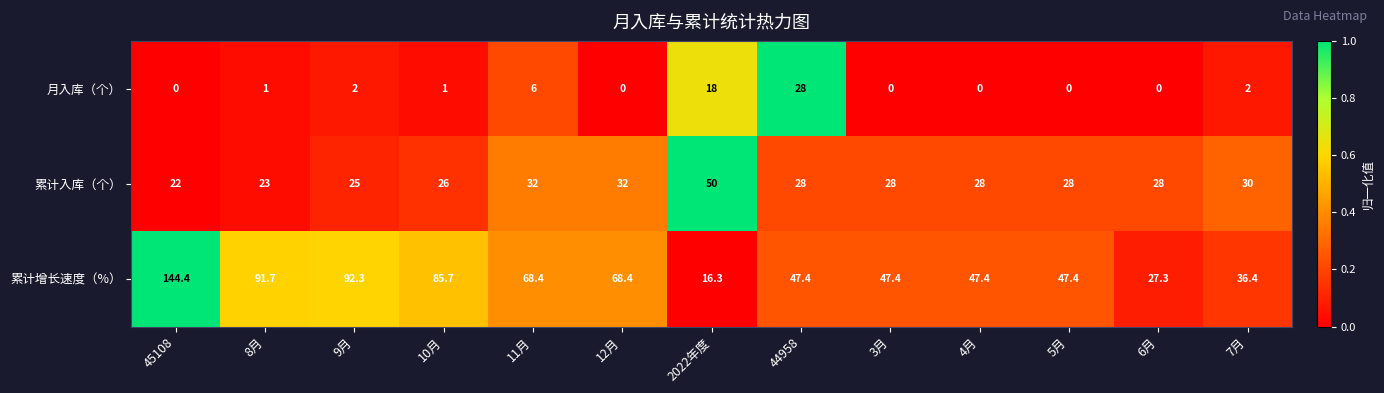

What is the greatest value displayed?

144.4